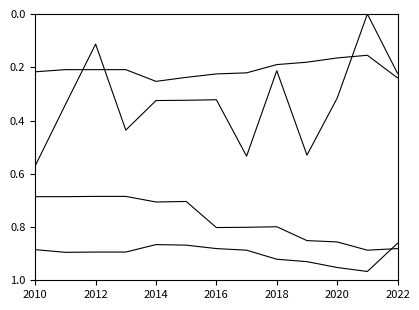

What is the label of the 4th point from the left?

2016